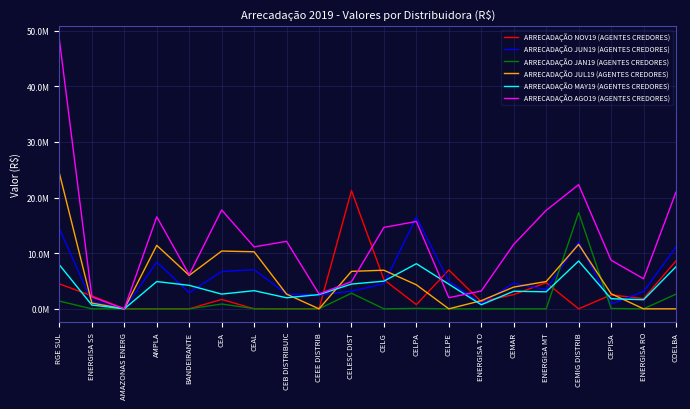

What is the label of the 7th point from the left?

CEAL